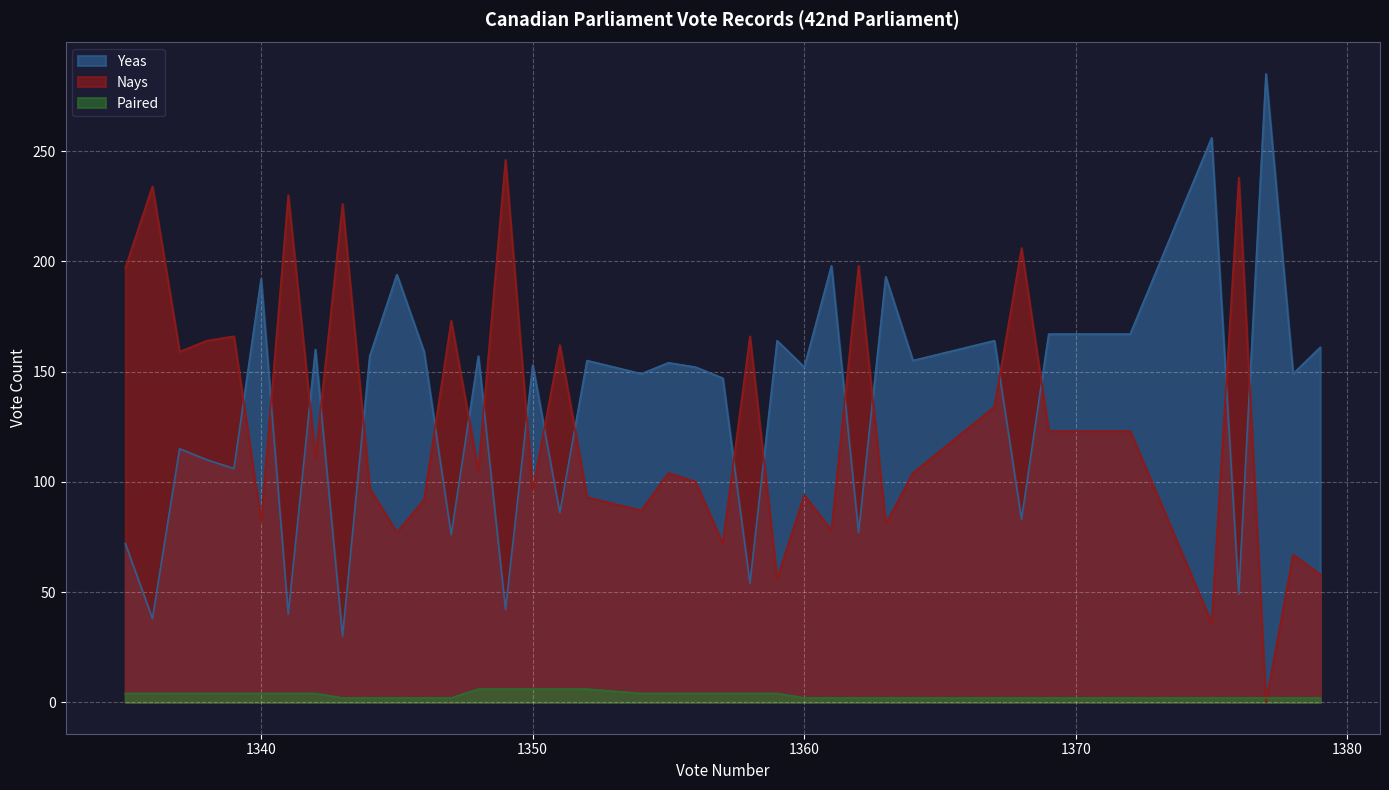

Which series has the largest range (max minus min)?

Yeas